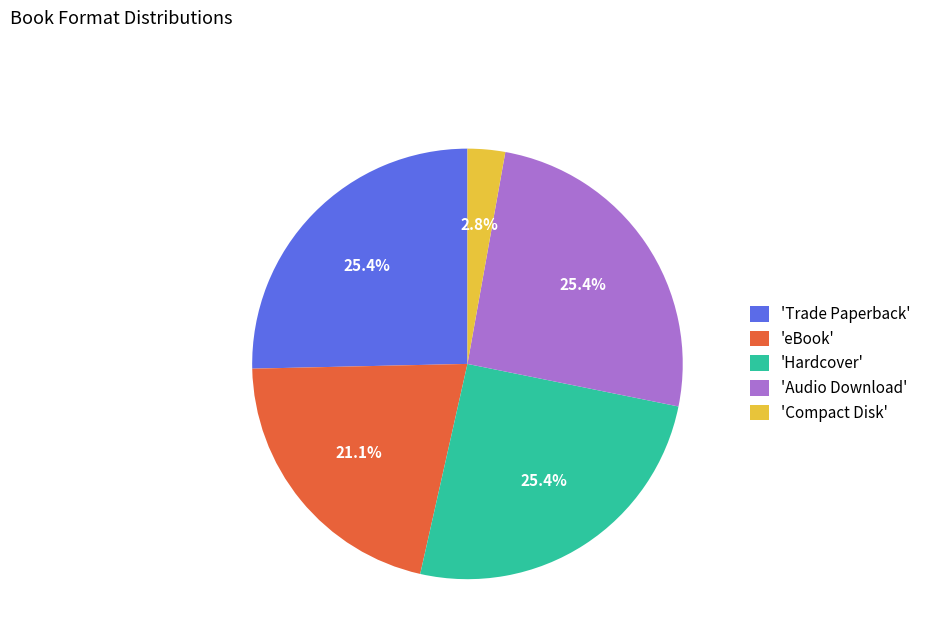

Combined, do 'Trade Paperback' and 'Compact Disk' account for over 50%?

No